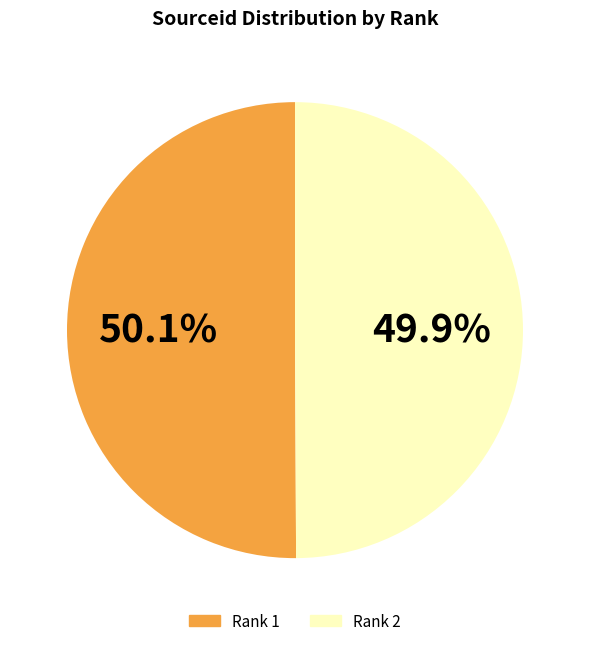

Does any single category account for the majority?

Yes